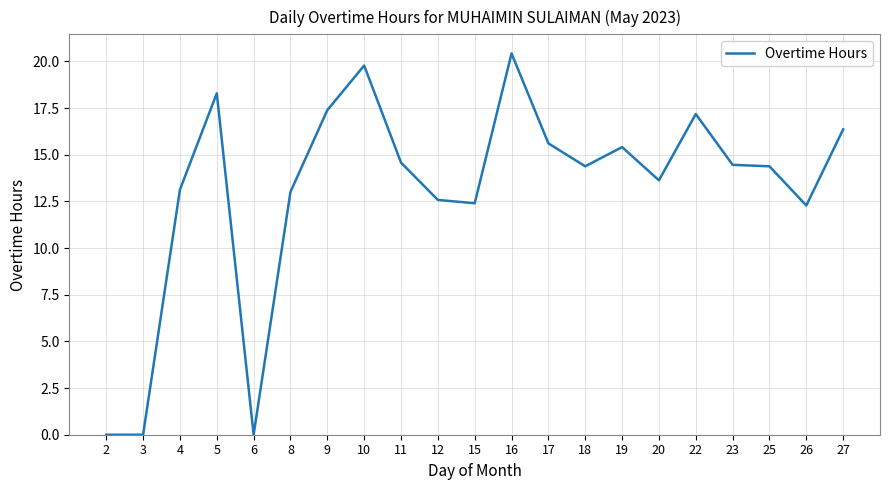

What is the change in value from 18 to 22?

+2.8